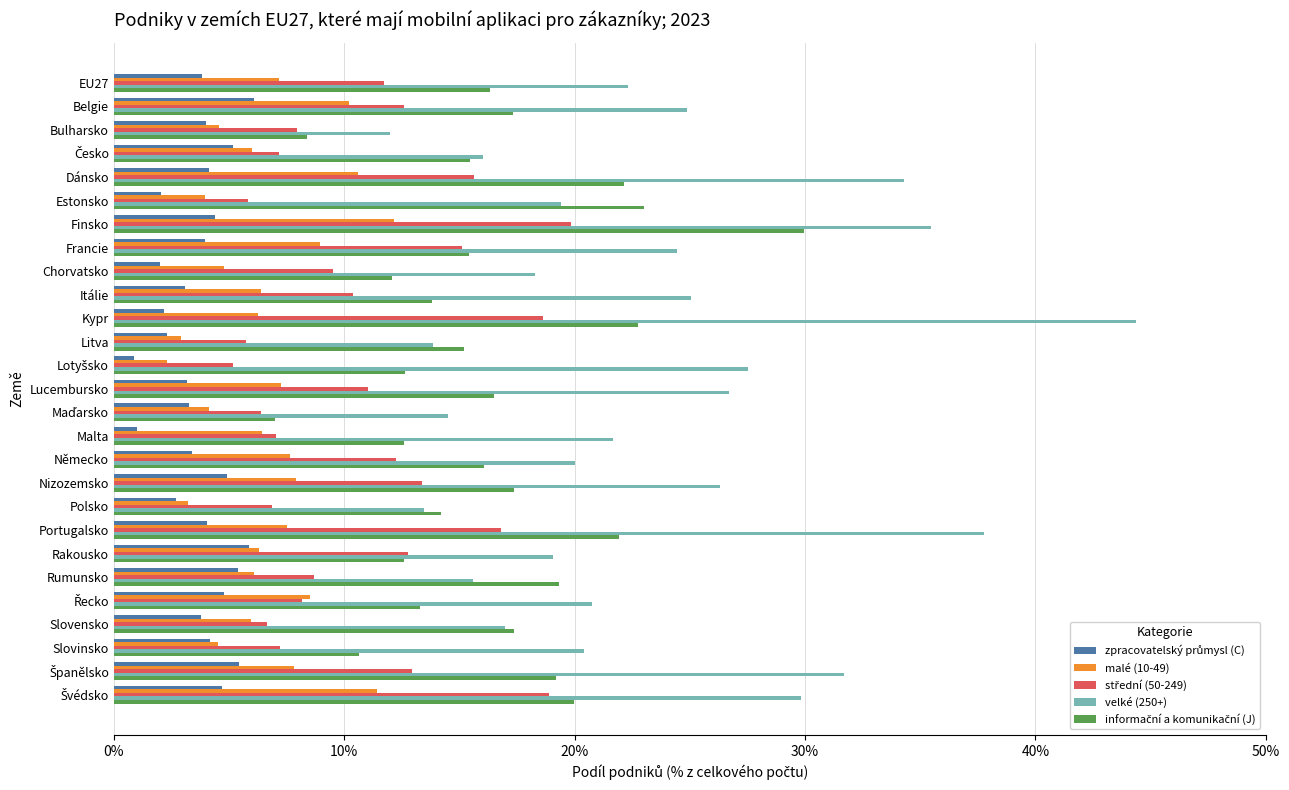

Are the bars horizontal?

Yes